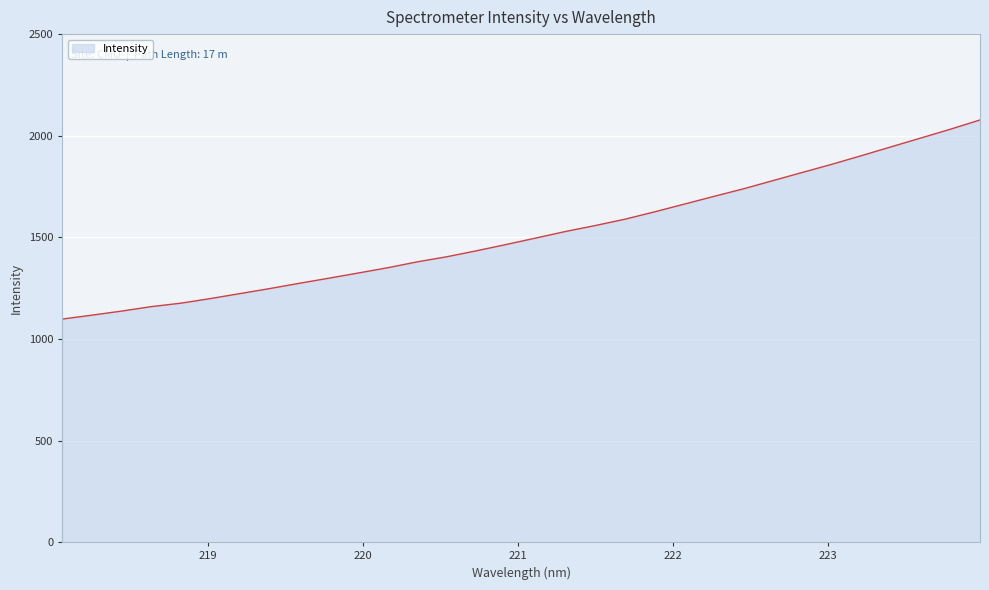

What is the greatest value displayed?

2077.6